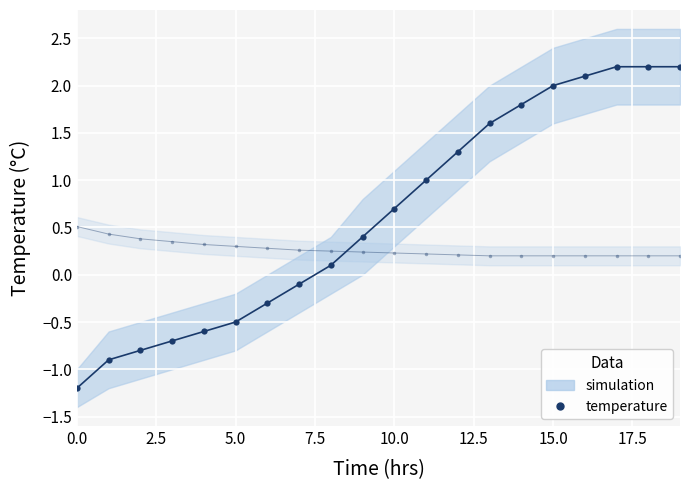

What is the minimum value shown in the chart?

-1.2